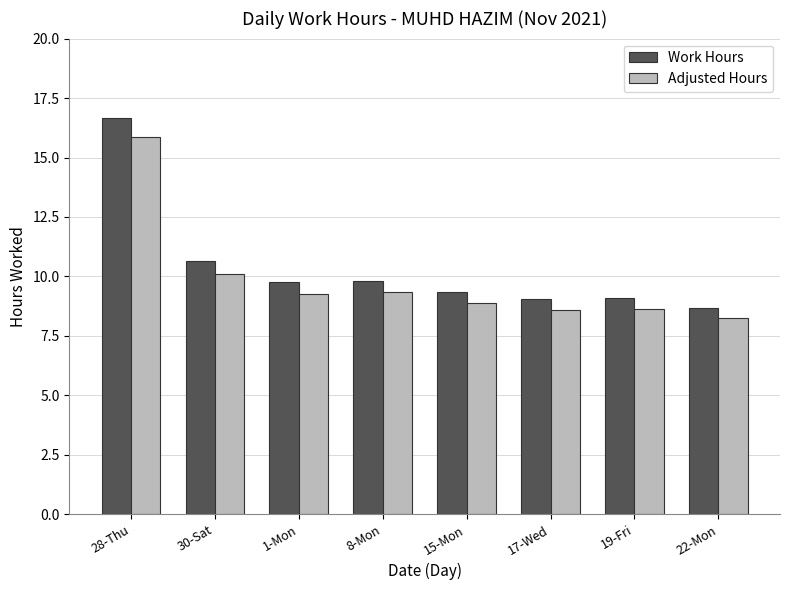

Which series has the widest spread of values?

Work Hours